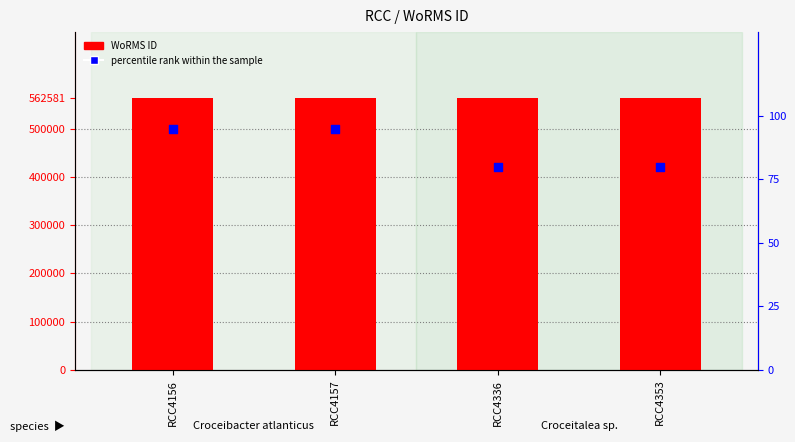

What are all the series names shown in the legend?

WoRMS ID, percentile rank within the sample